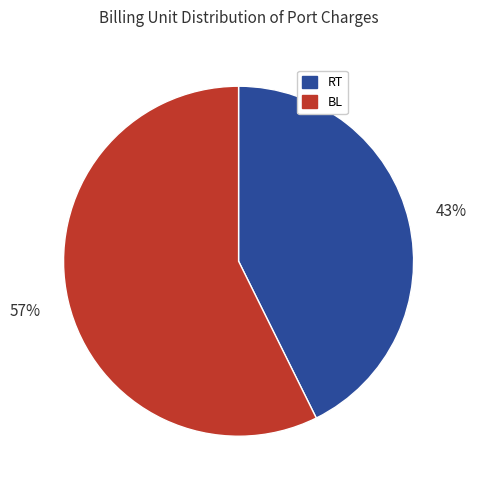

Between RT and BL, which is larger?

BL